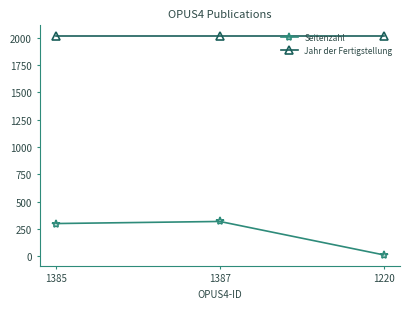

How many lines are shown in the chart?

2